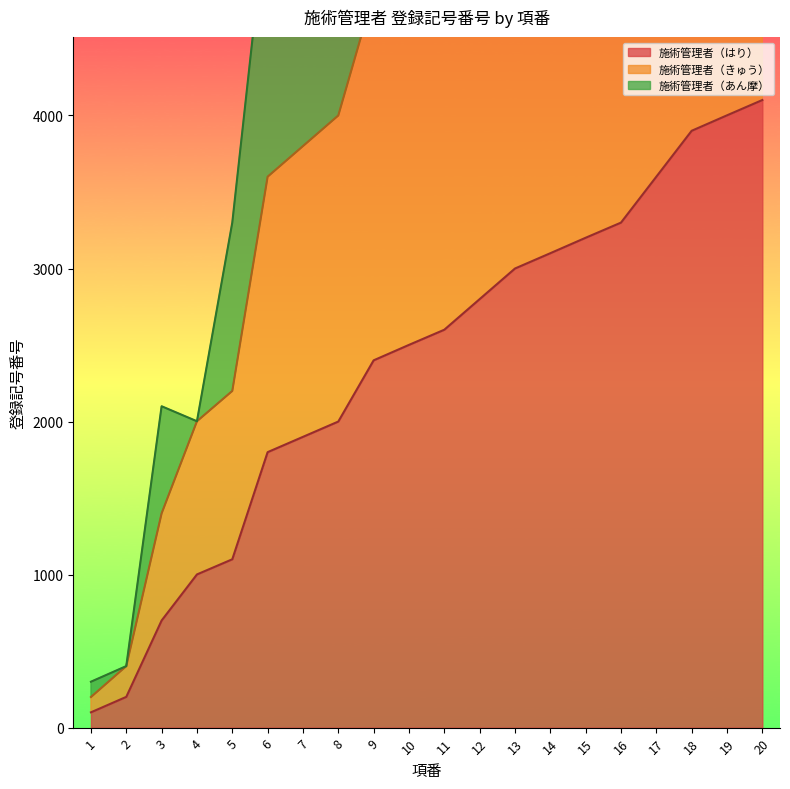

Rank the categories by 施術管理者（はり） value from lowest to highest.

1, 2, 3, 4, 5, 6, 7, 8, 9, 10, 11, 12, 13, 14, 15, 16, 17, 18, 19, 20